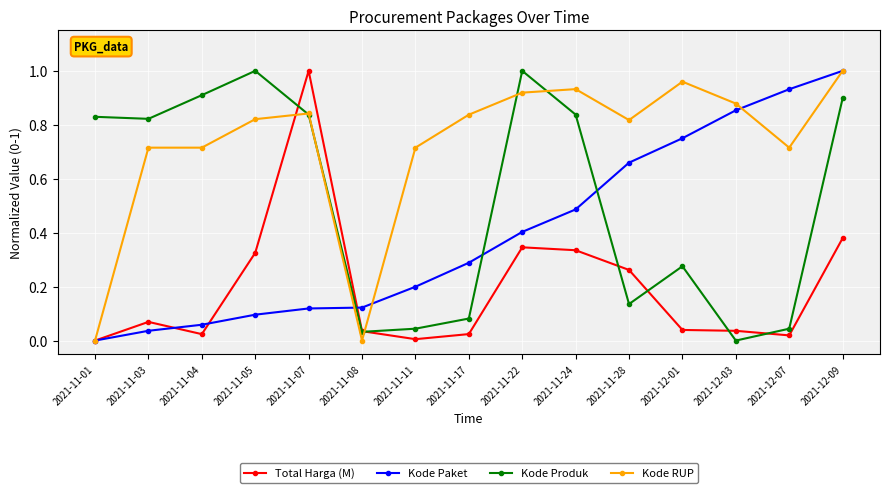

How many lines are shown in the chart?

4